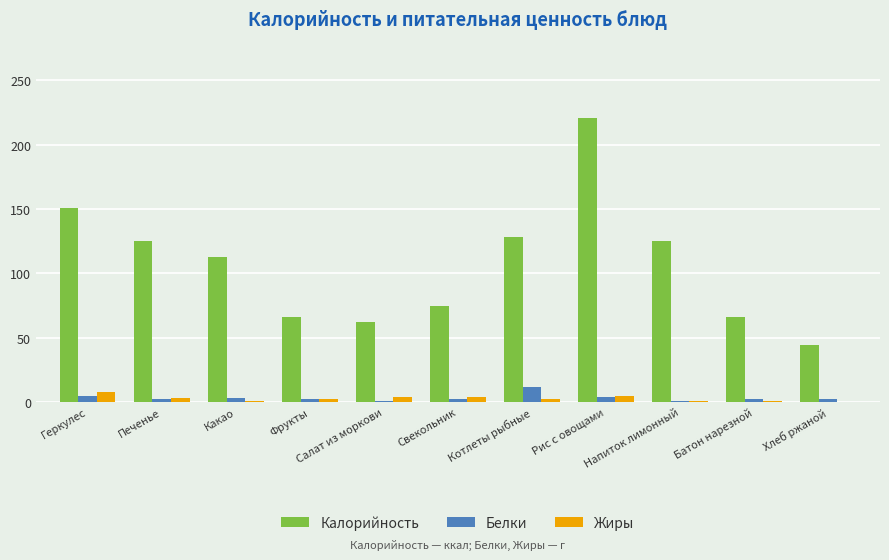

What is the sum of all Белки values?

36